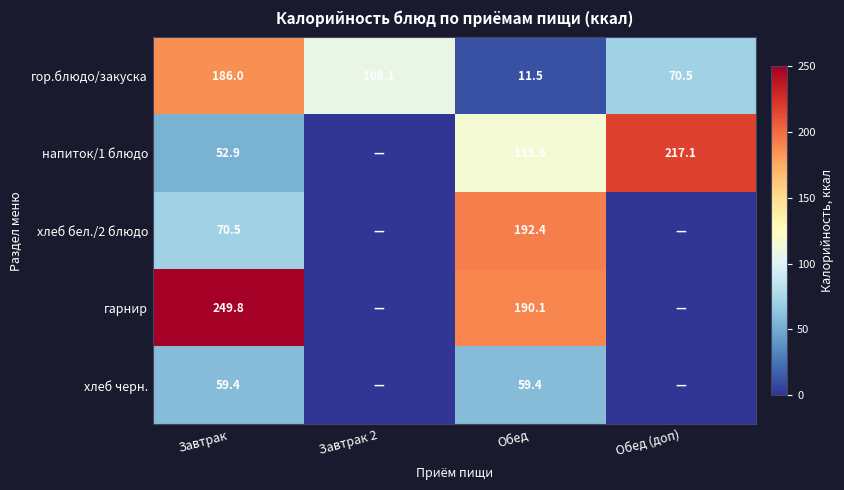

What is the sum of the гор.блюдо/закуска values at Завтрак and Завтрак 2?

294.1